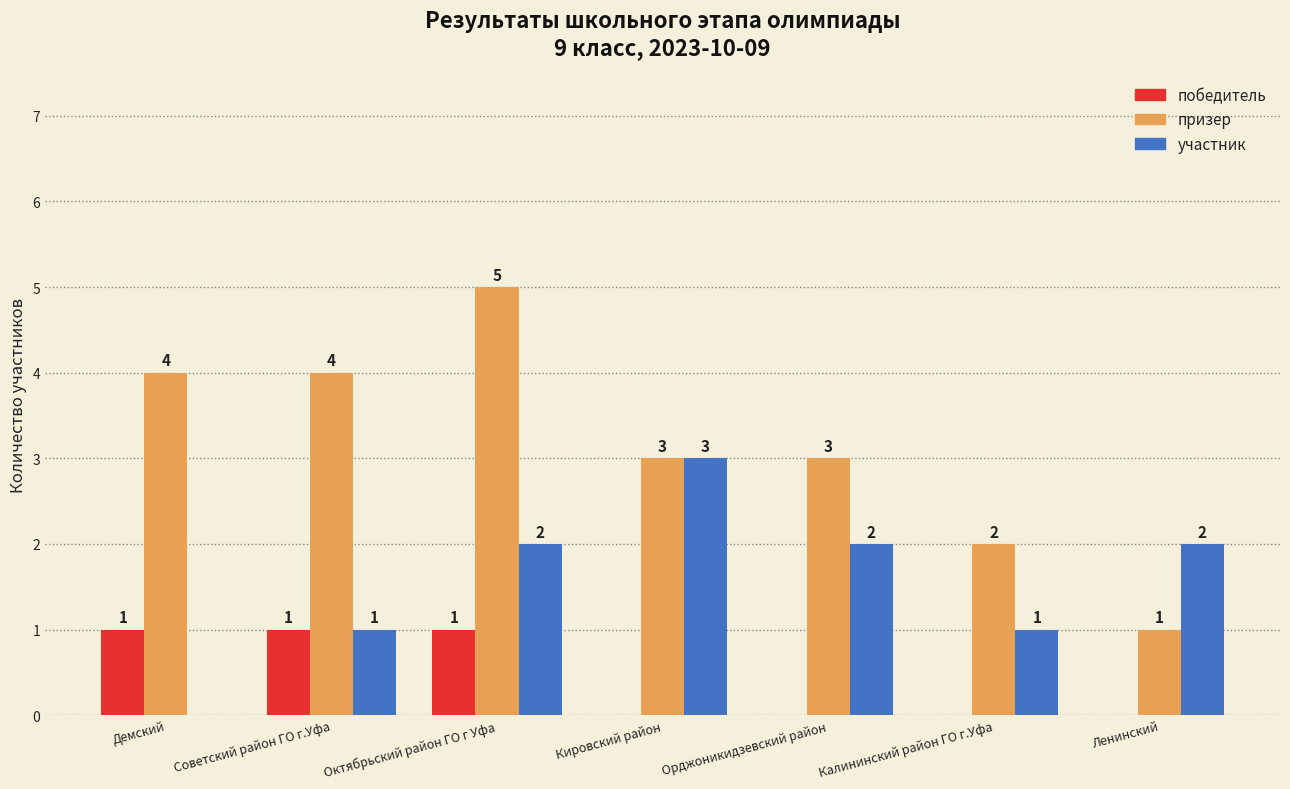

What is the sum of all участник values?

11